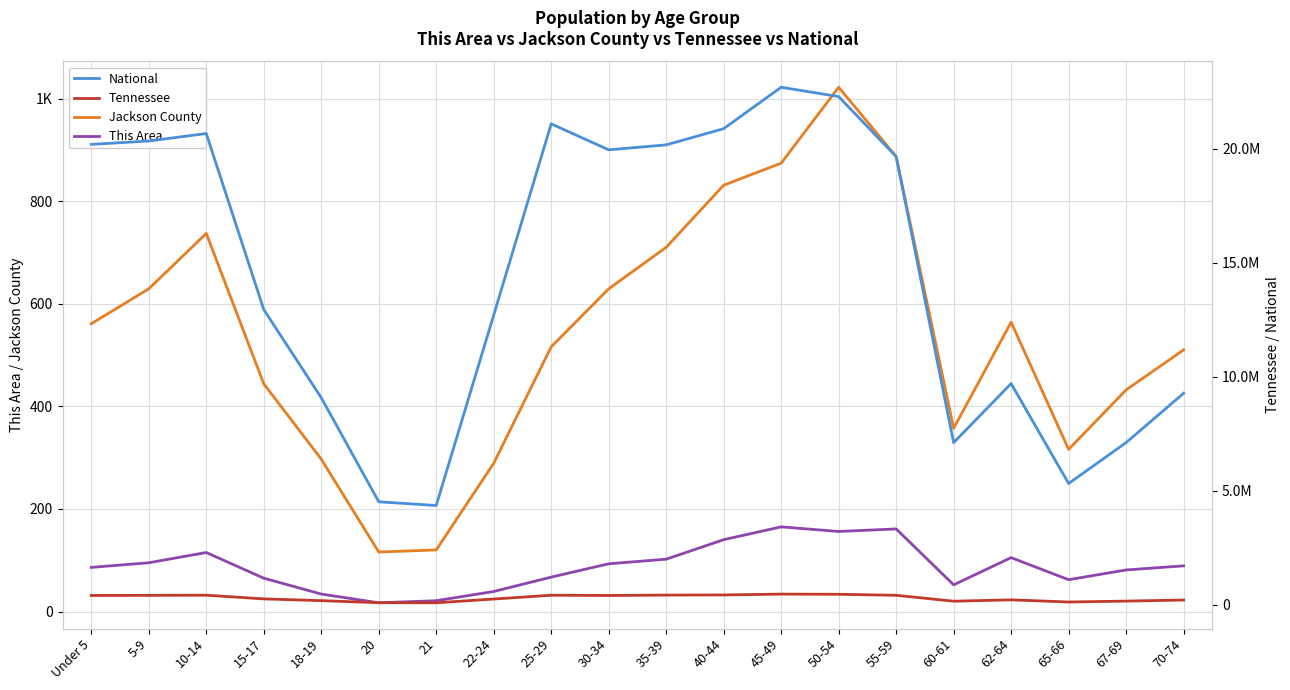

At which label is National closest to 13531442?

15-17